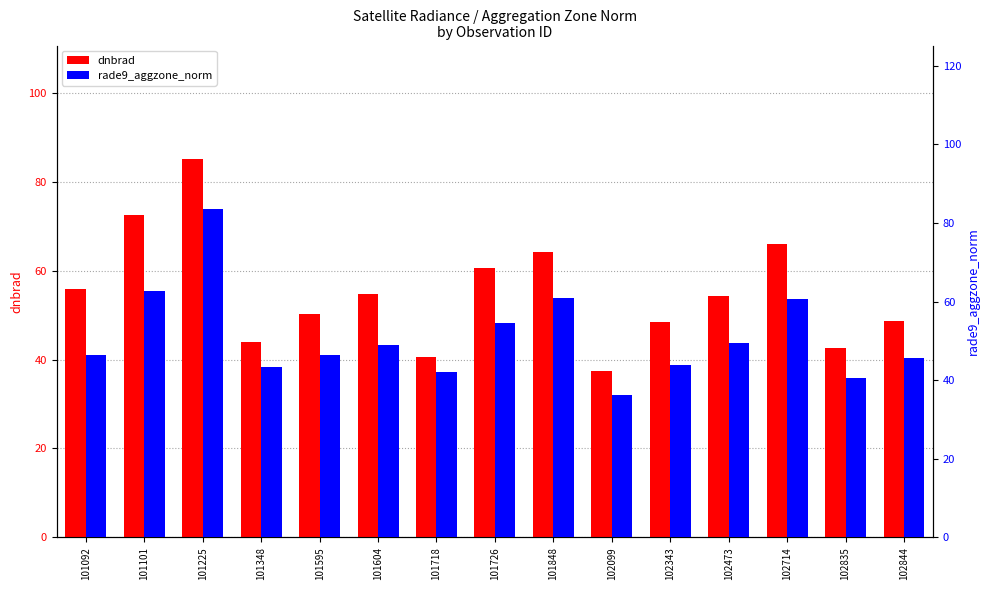

Does the chart contain stacked bars?

No